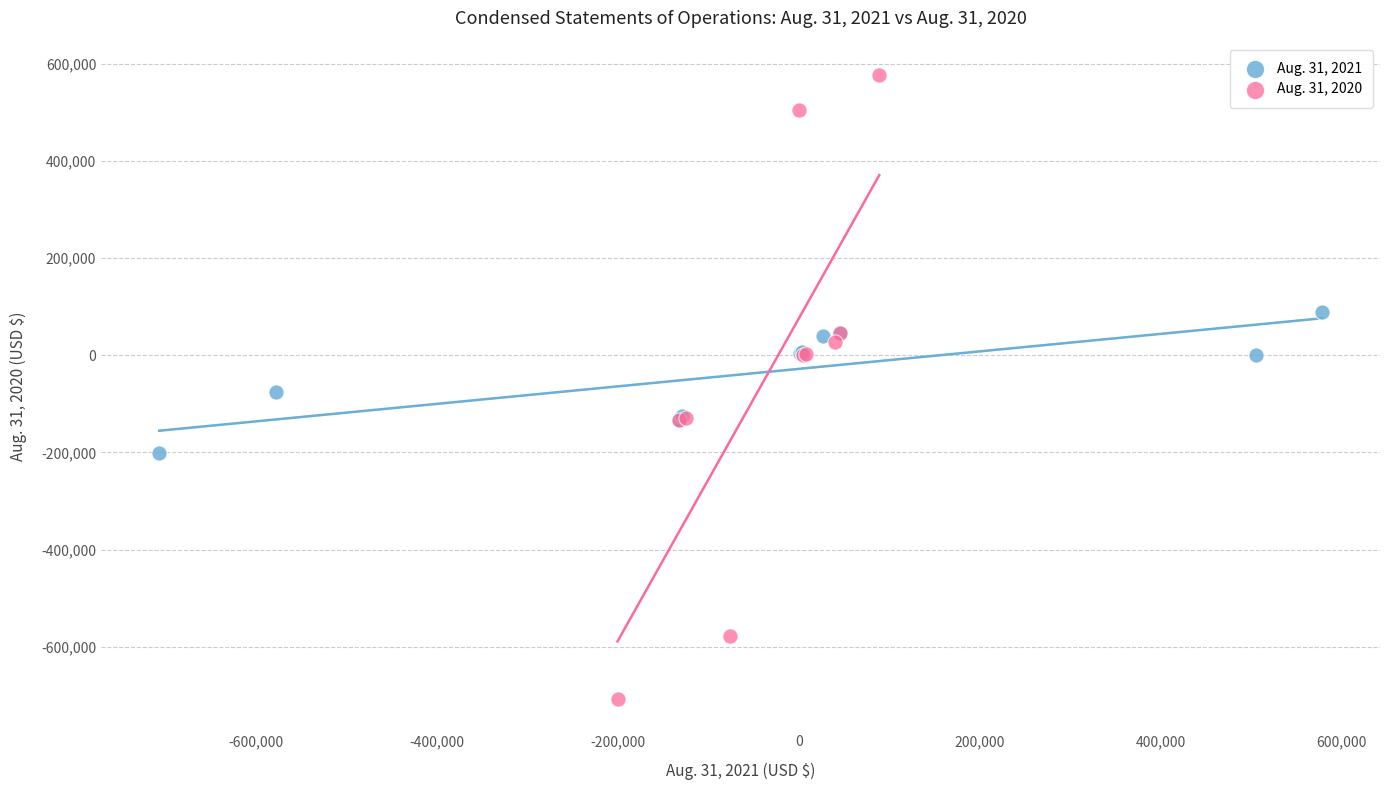

What are all the series names shown in the legend?

Aug. 31, 2021, Aug. 31, 2020